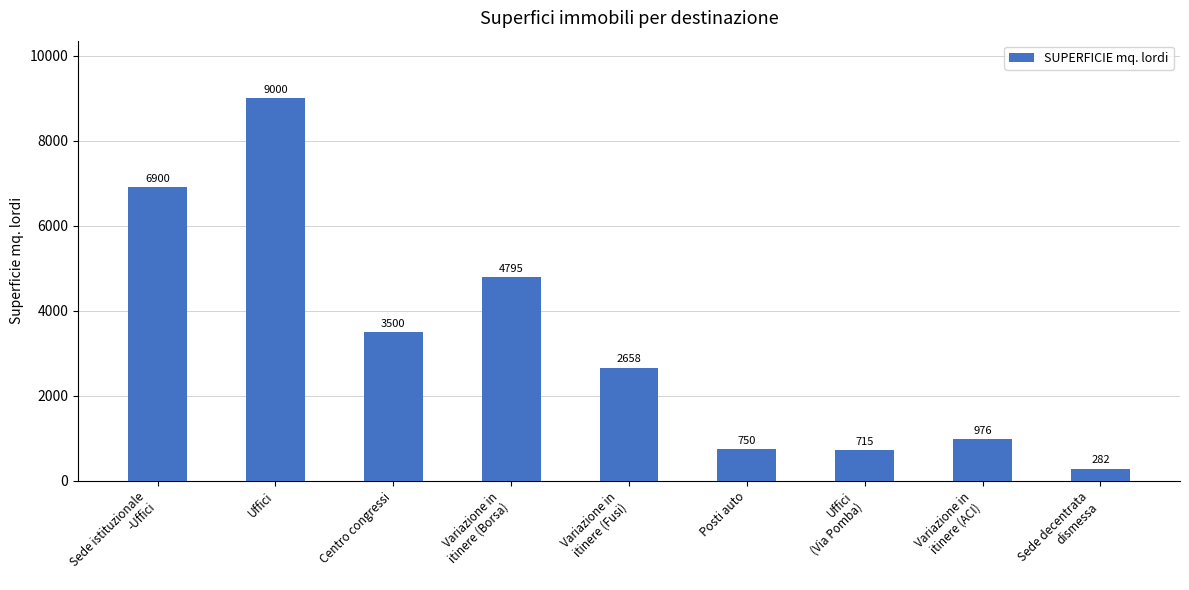

How many values are below 2658?

4